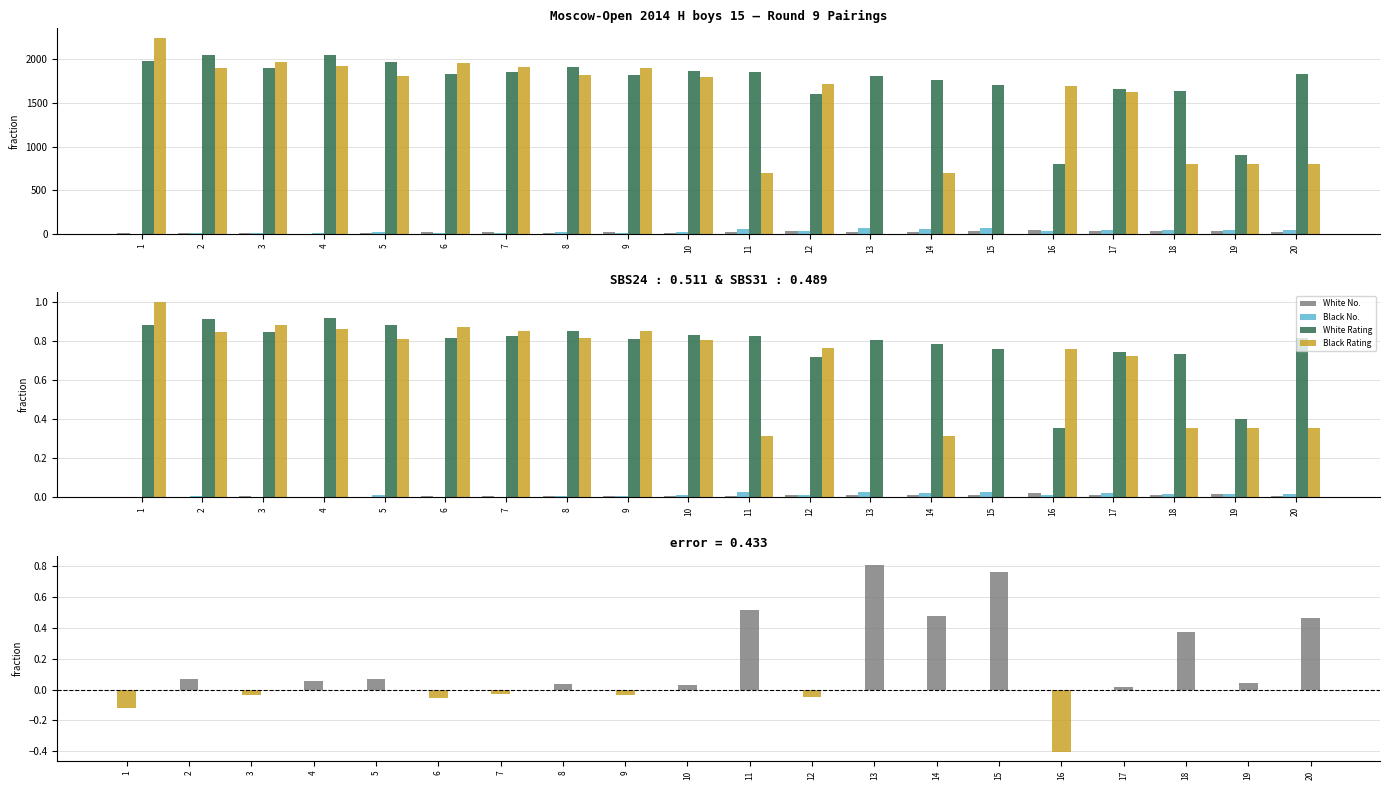

How many groups of bars are there?

20